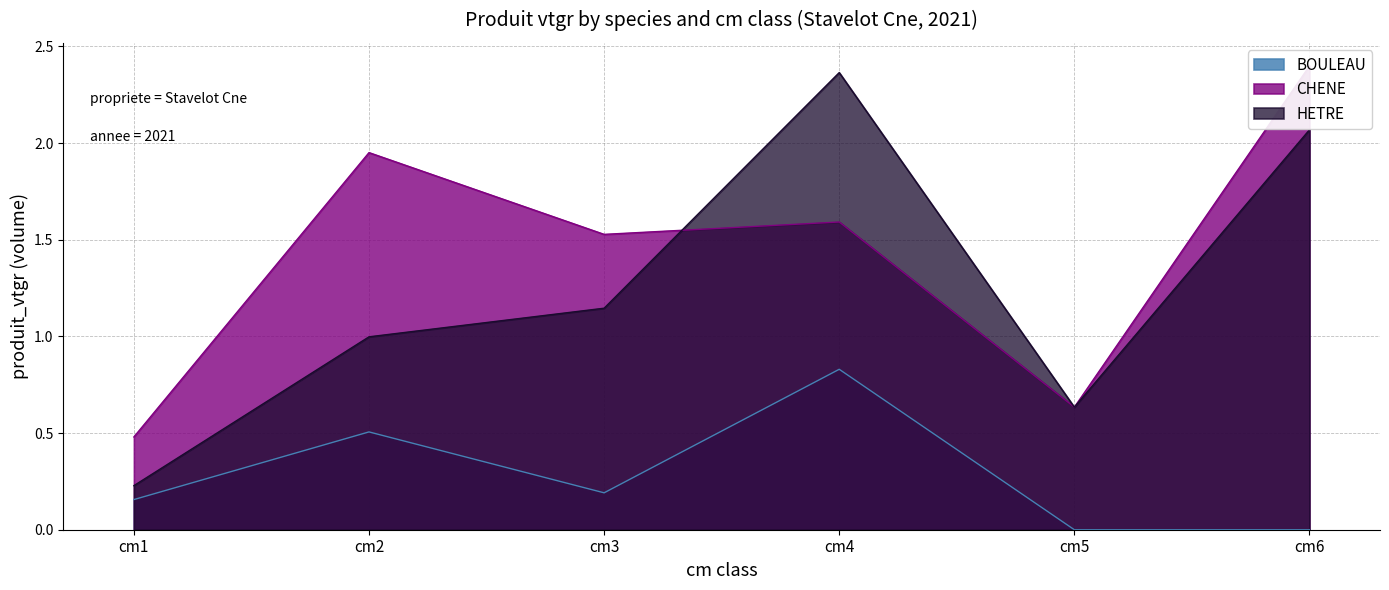

The CHENE series shows 0.5 at cm1. True or false?

True